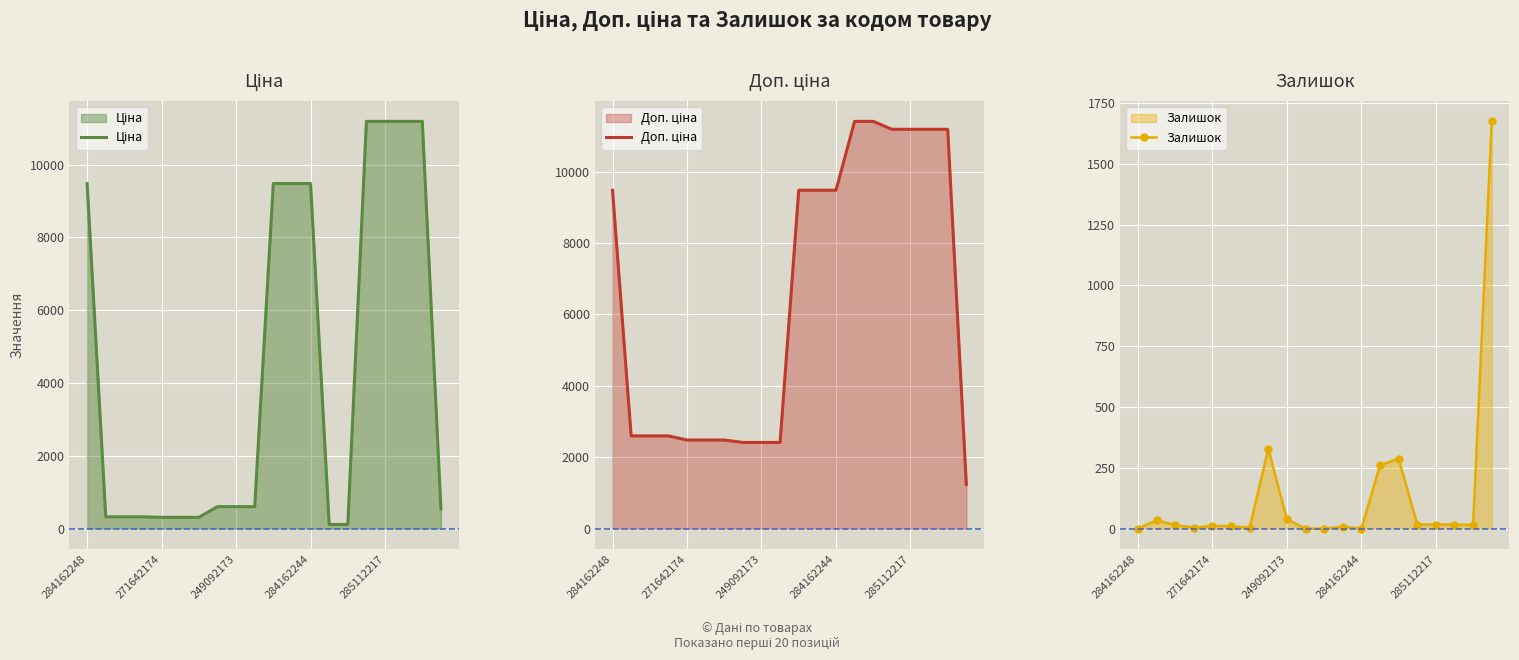

True or false: Залишок has a value of 26.6 at 18.

False